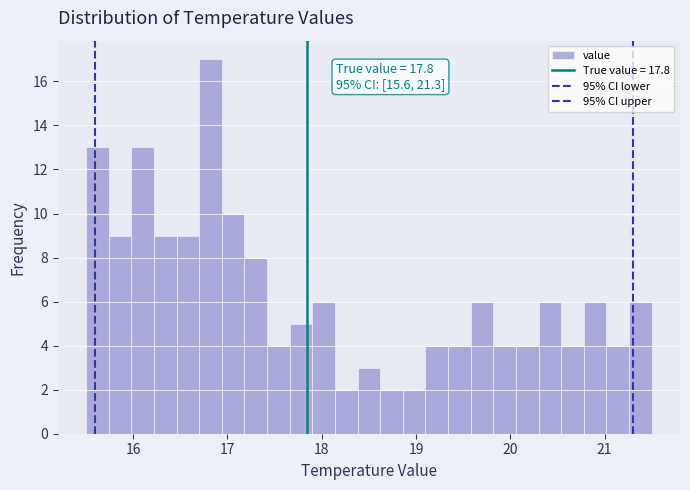

Read against the x-axis, roughly where is the centre of the tallest bar?

16.8